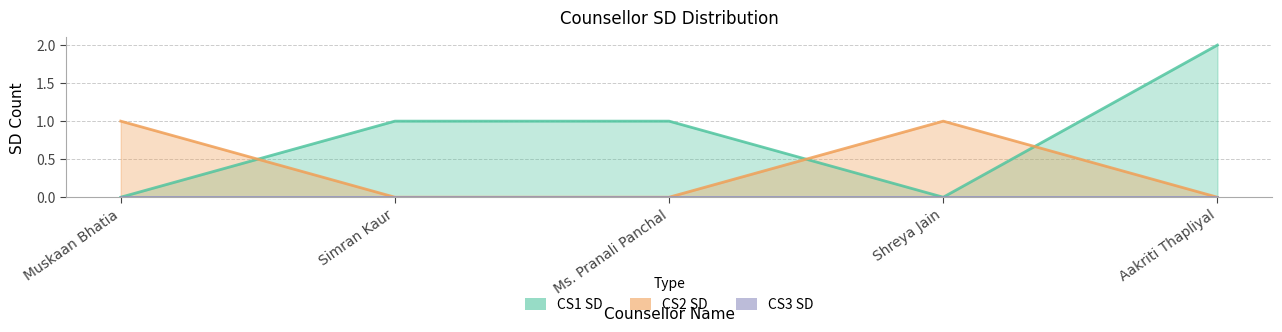

Does the chart have visible grid lines?

Yes